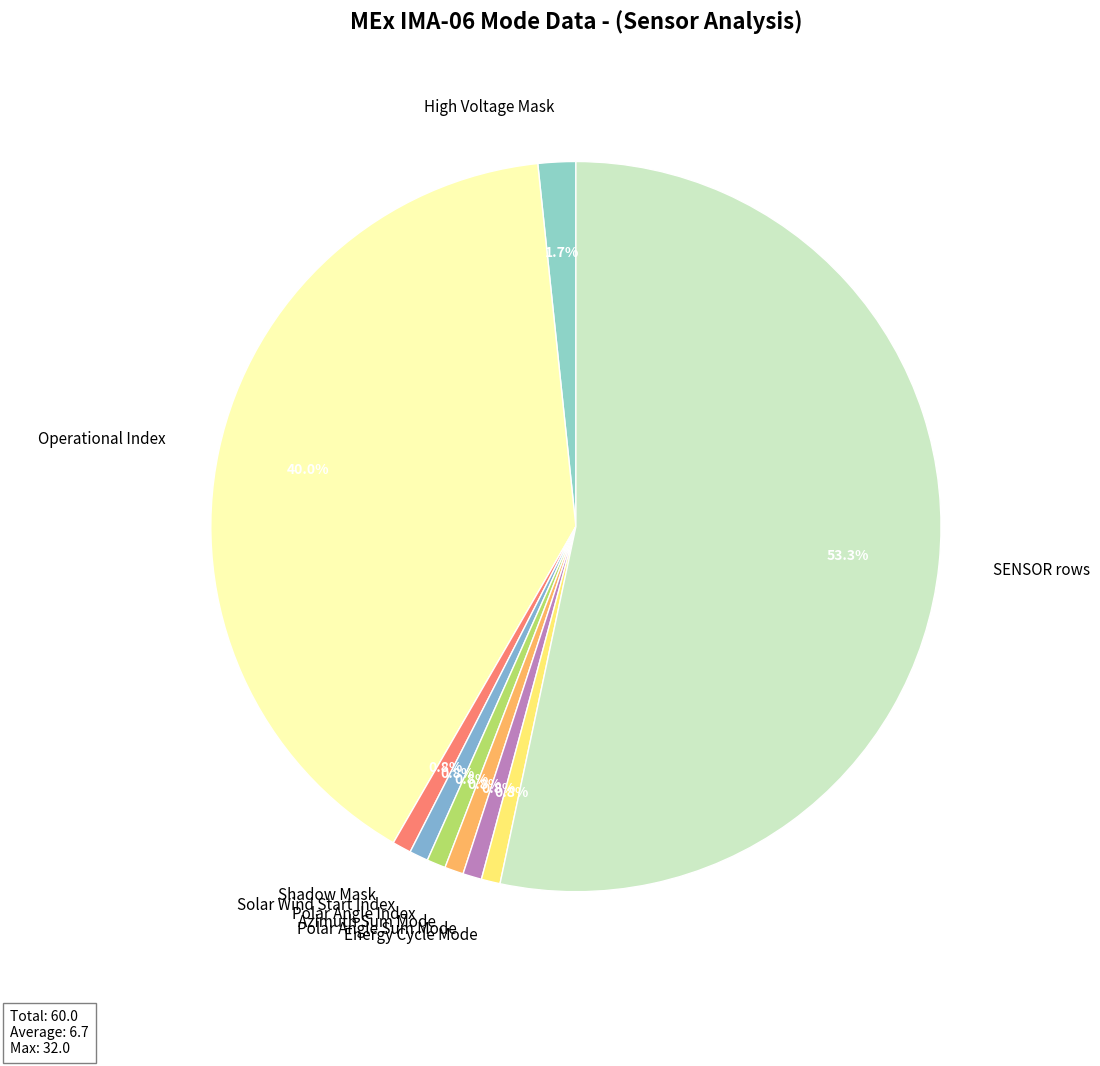

Does any single category account for the majority?

Yes